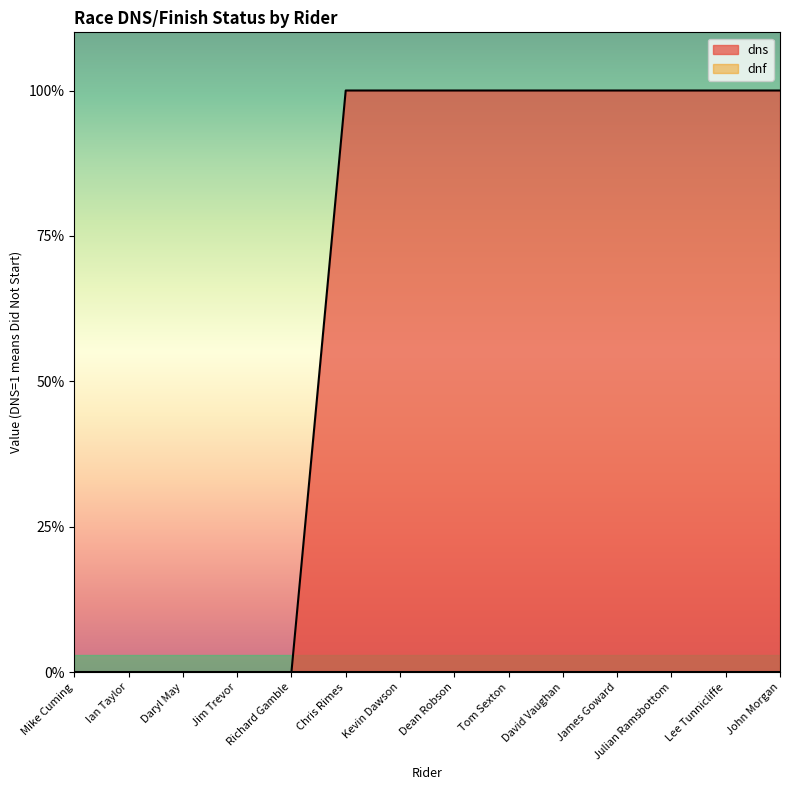

Where is the data nearest to the value 0?

Mike Cuming